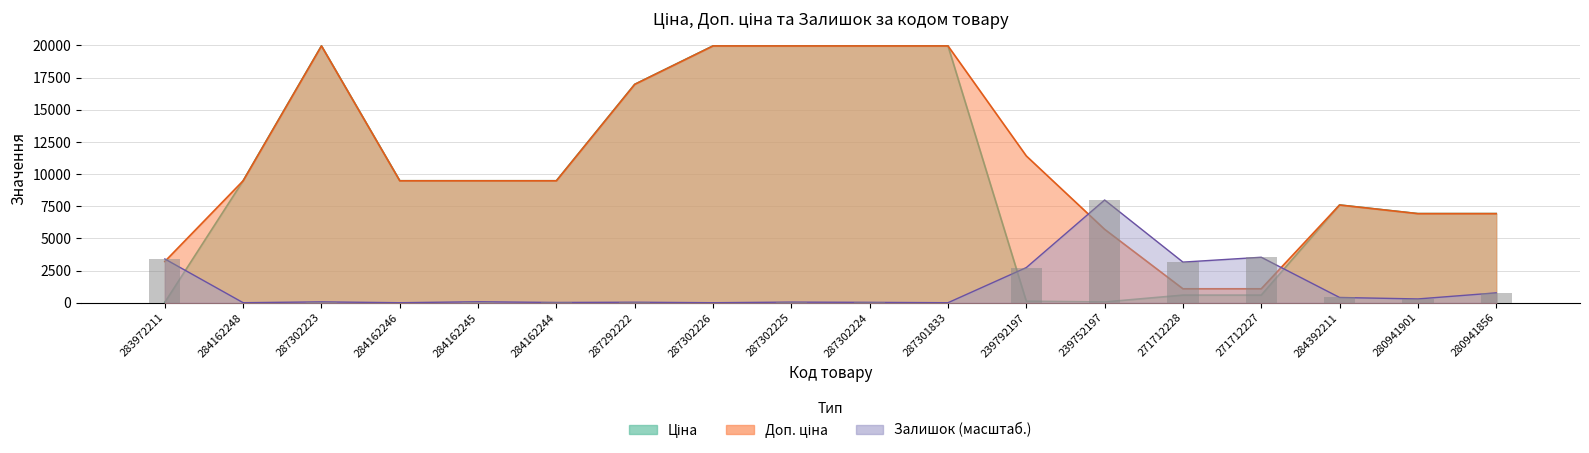

What is the total value across all series at 283972211?

6639.2